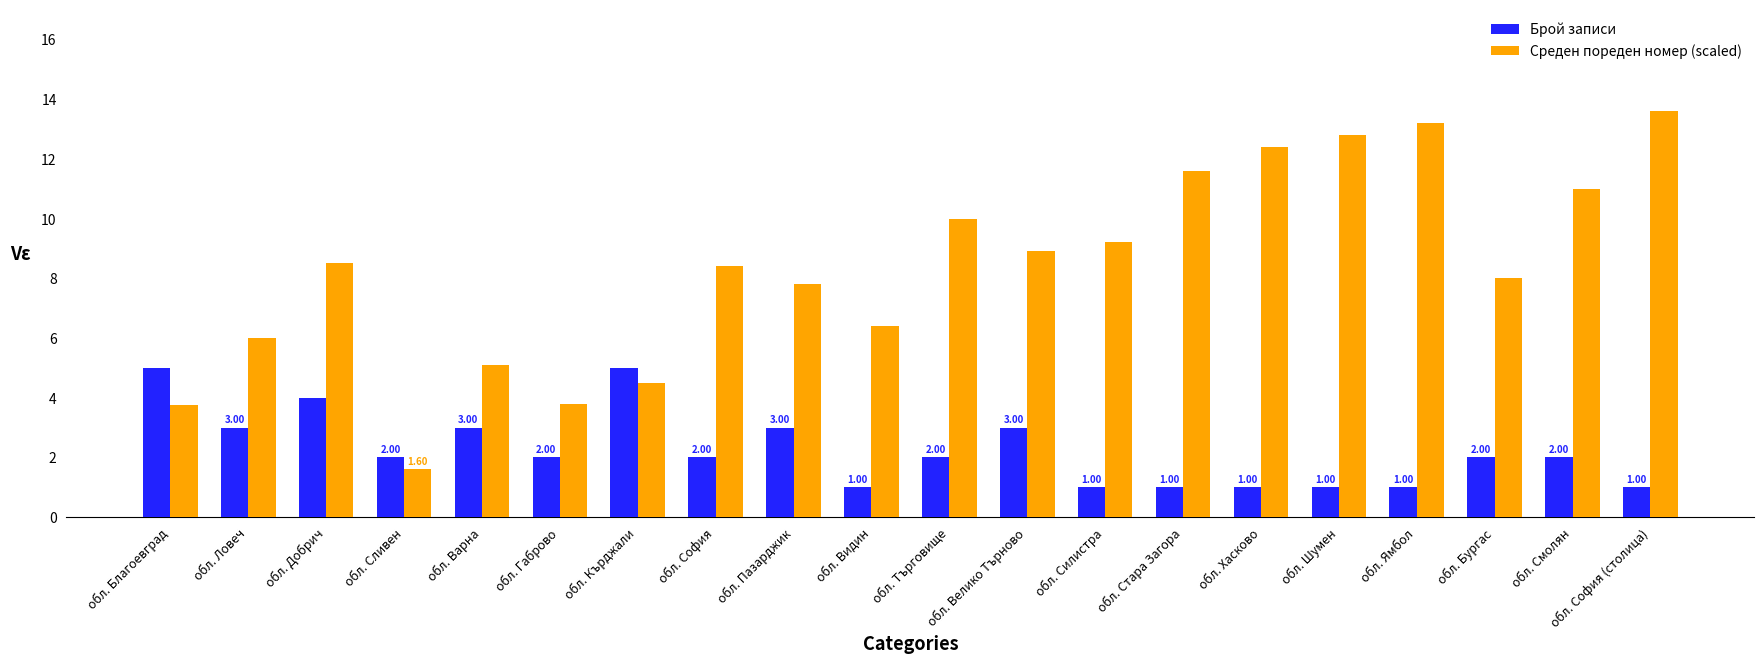

What is the label of the 1st bar from the right?

обл. София (столица)